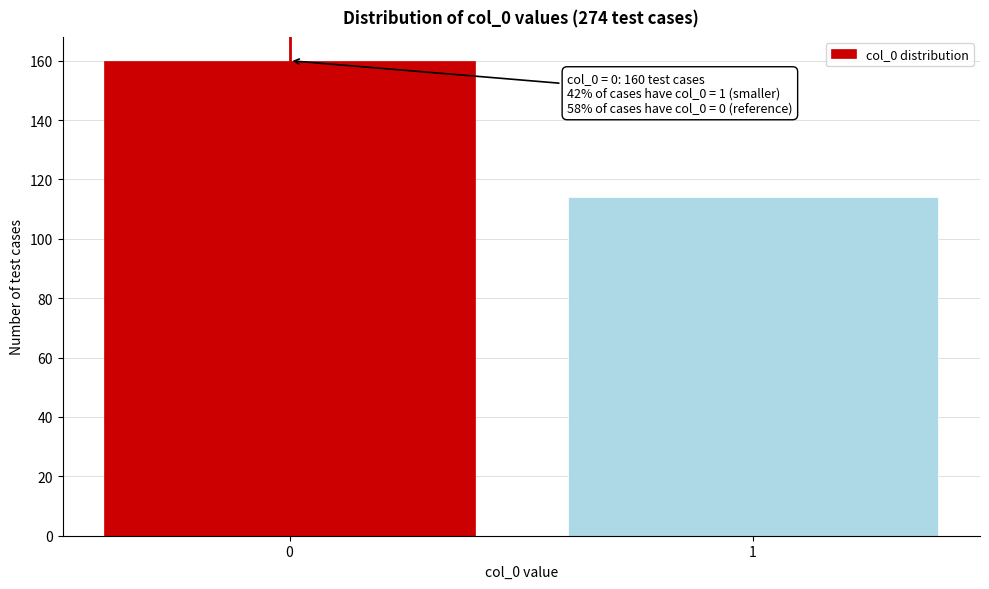

Reading left to right, transcribe all the data shown in this chart.

0=160	1=114